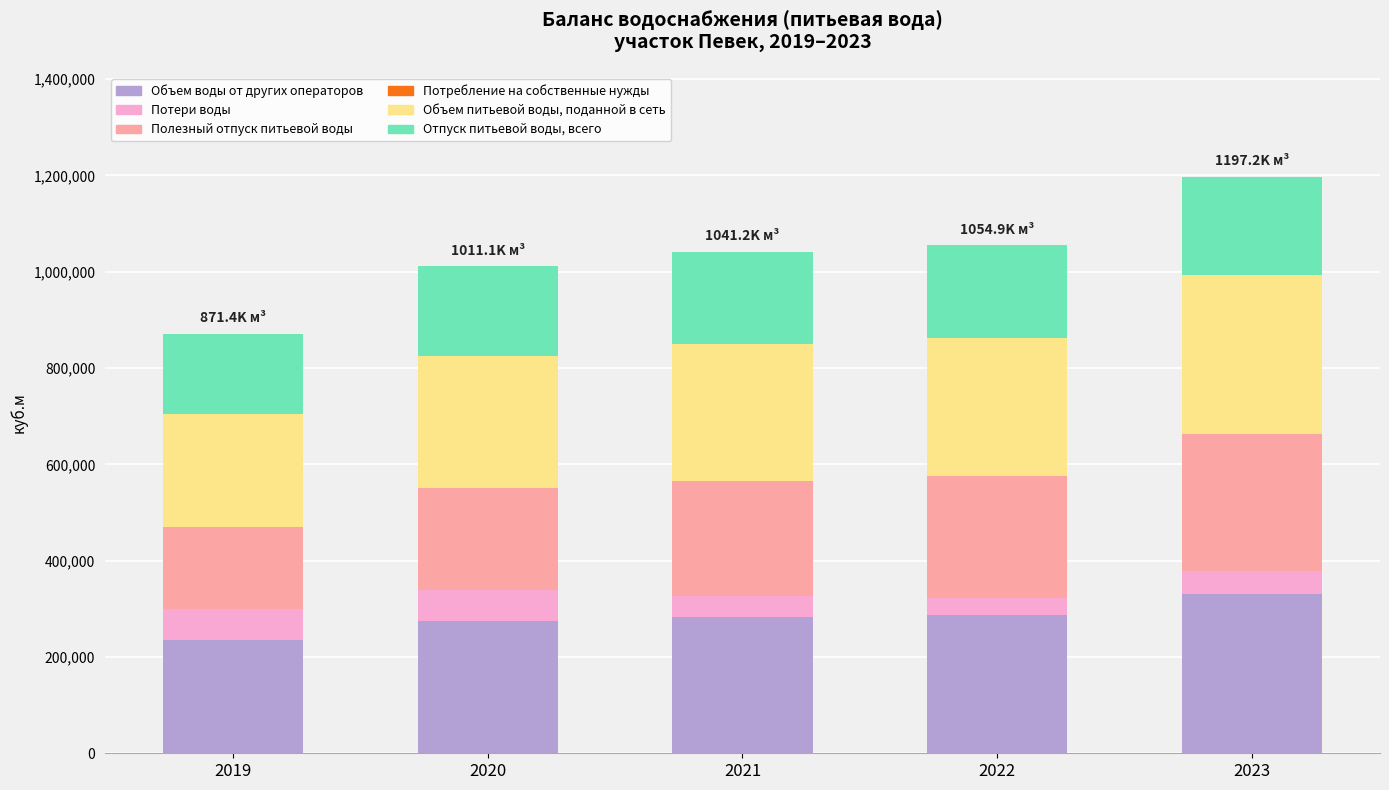

Read the Потребление на собственные нужды value at 2023.

56.2